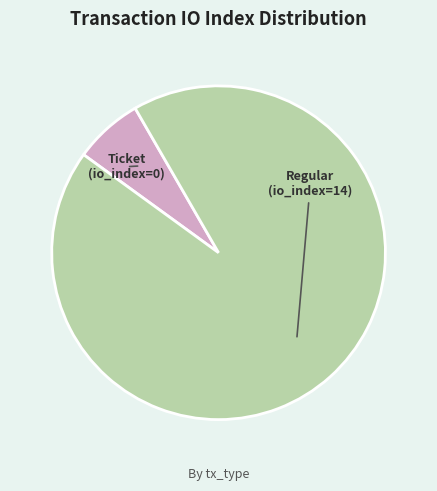

Is there a majority slice in this chart?

Yes